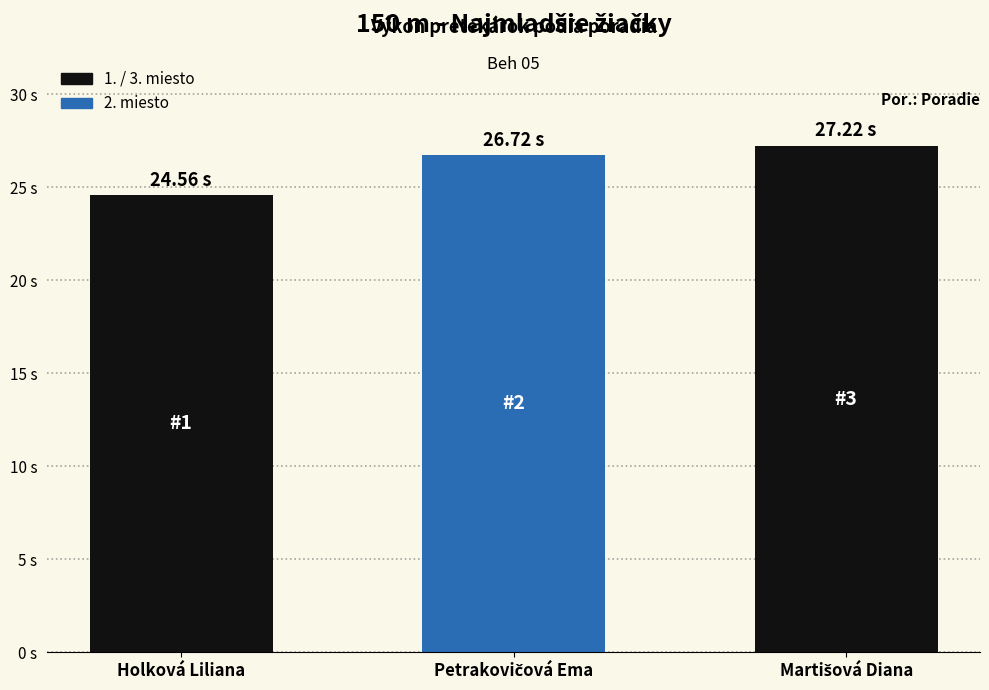

What is the value of the 3rd bar from the left?

27.2